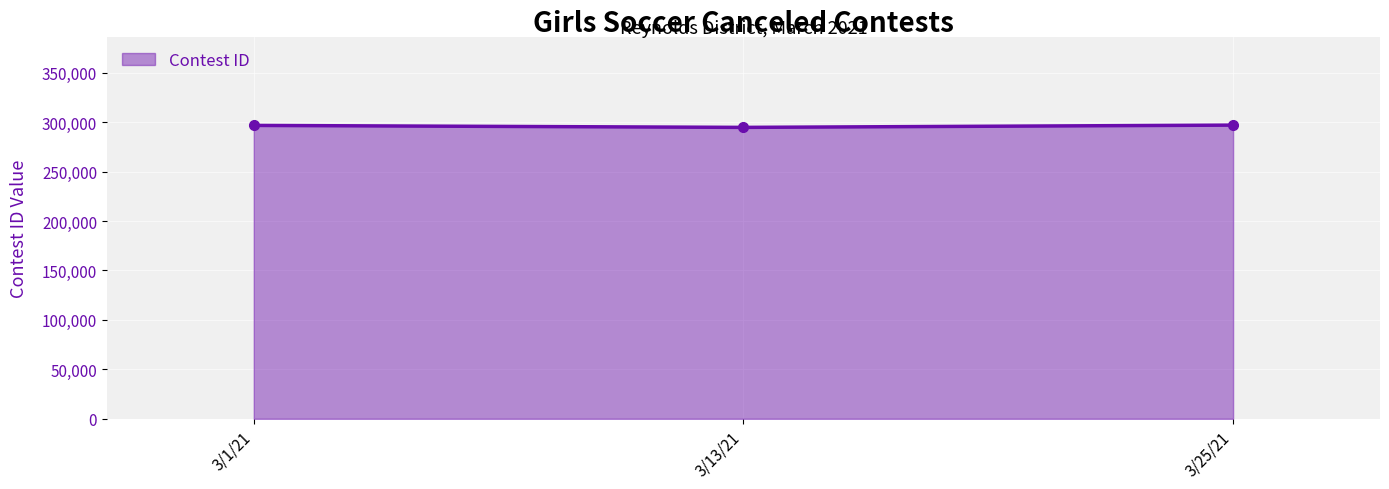

Approximately how many times larger is the value at 3/13/21 compared to 3/25/21?

1.0